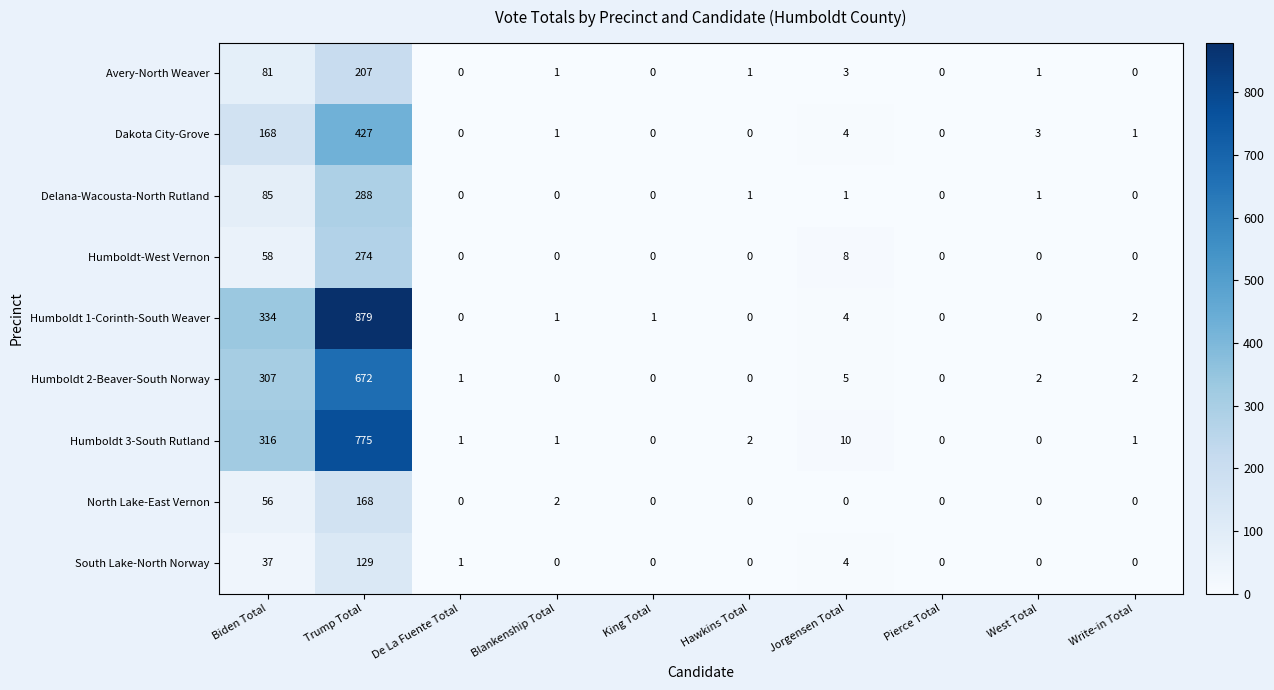

Rank the series by their maximum value, from highest to lowest.

Humboldt 1-Corinth-South Weaver, Humboldt 3-South Rutland, Humboldt 2-Beaver-South Norway, Dakota City-Grove, Delana-Wacousta-North Rutland, Humboldt-West Vernon, Avery-North Weaver, North Lake-East Vernon, South Lake-North Norway